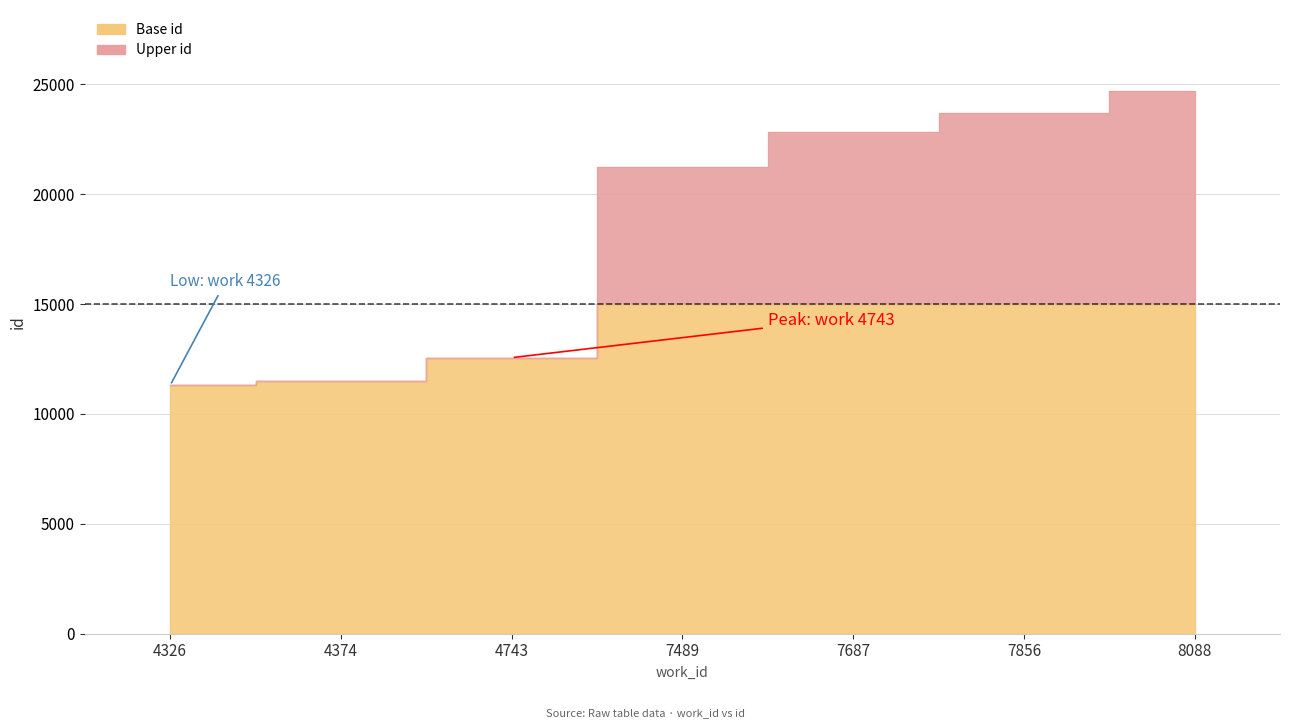

At which label is the value closest to 17987?

7489